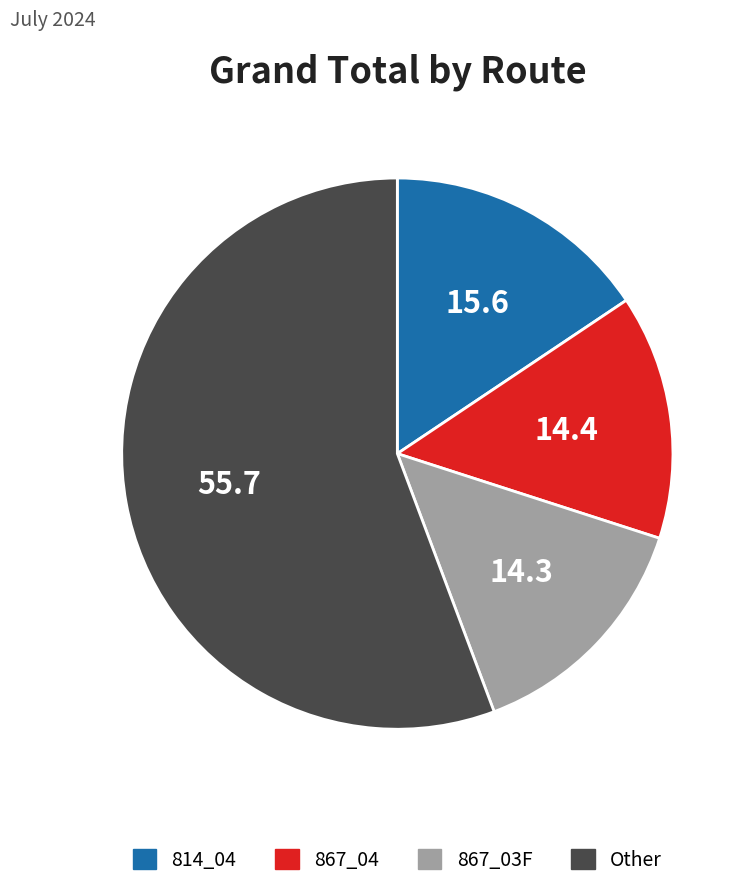

Count the number of slices in the pie.

4